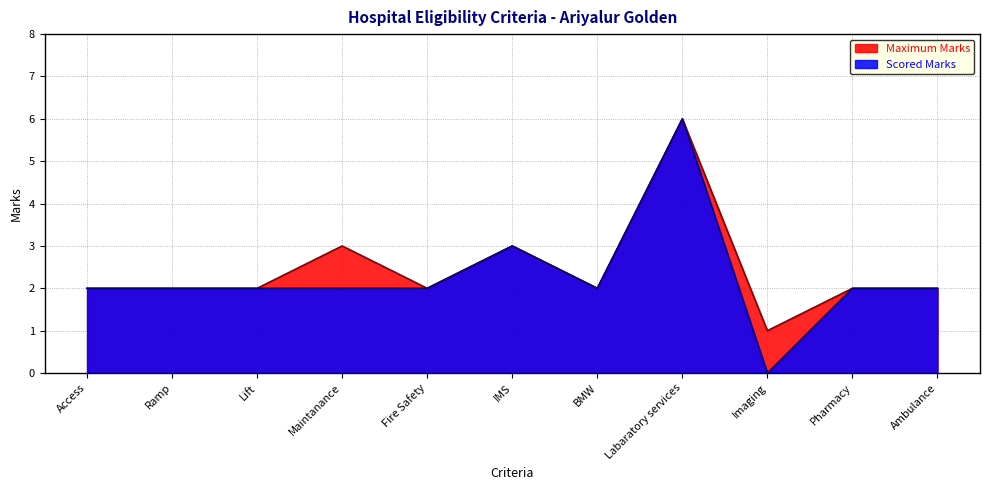

List the labels in order of Scored Marks value, largest first.

Labaratory services, IMS, Access, Ramp, Lift, Maintanance, Fire Safety, BMW, Pharmacy, Ambulance, Imaging